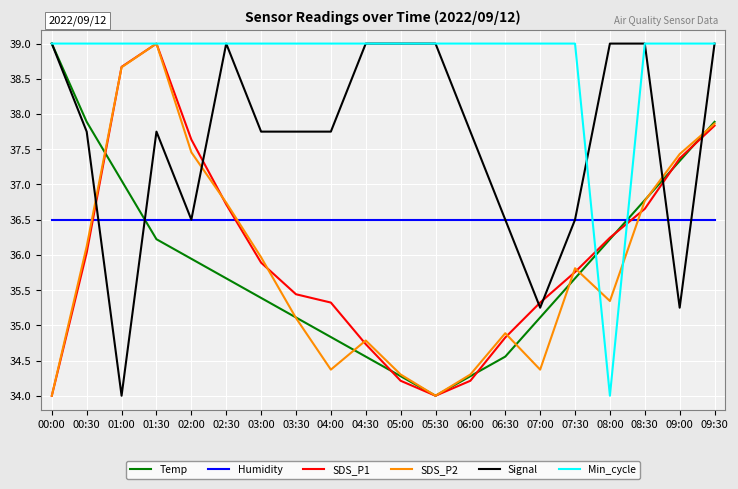

At which category is the sum across all series the highest?

09:30